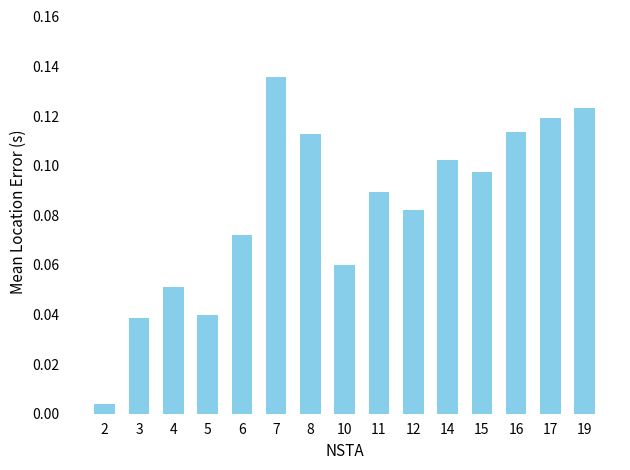

Is it true that the value at 12 is 0.0?

False